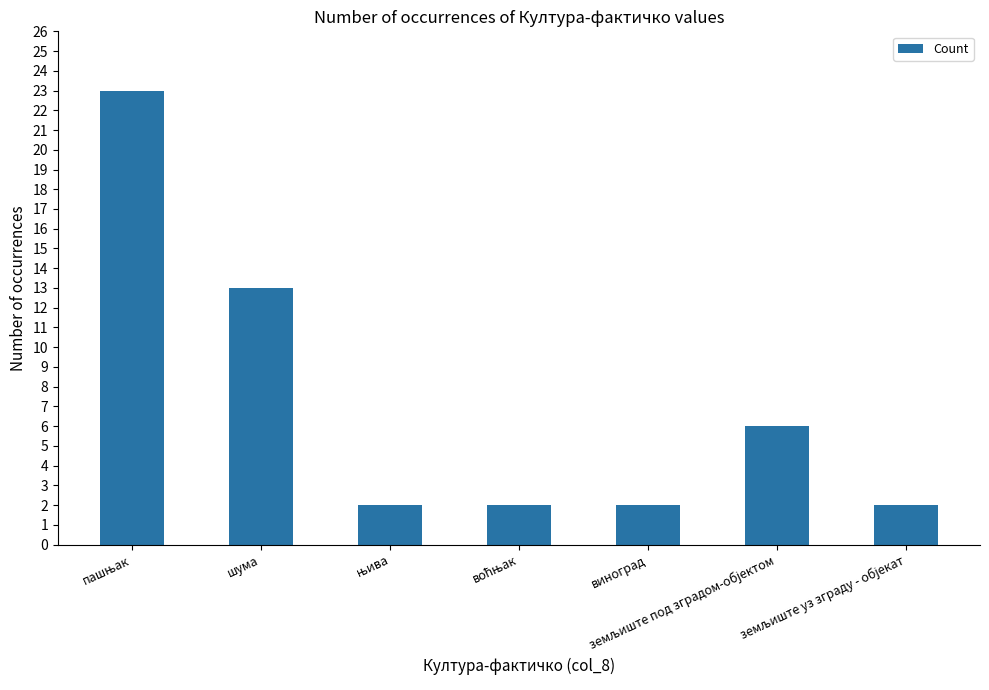

What is the value of the 7th bar from the left?

2